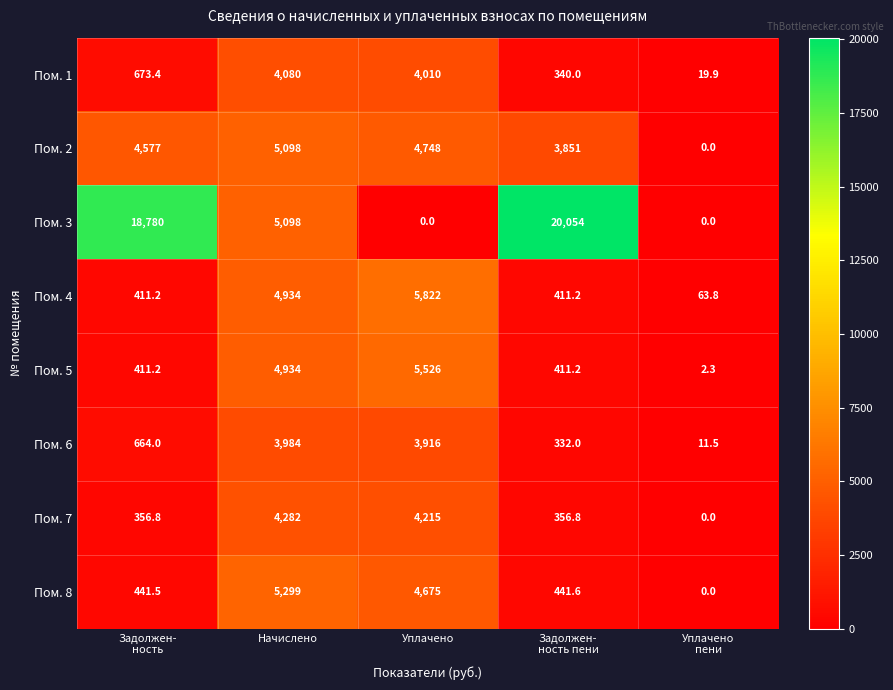

Which category has the highest value in the Пом. 4 series?

Уплачено